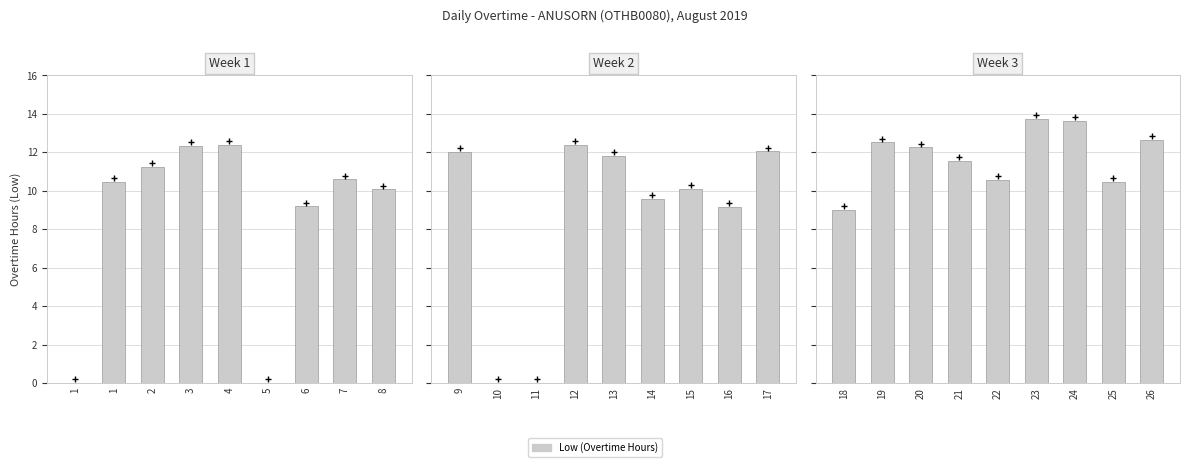

What is the difference between the maximum and minimum values?

4.8